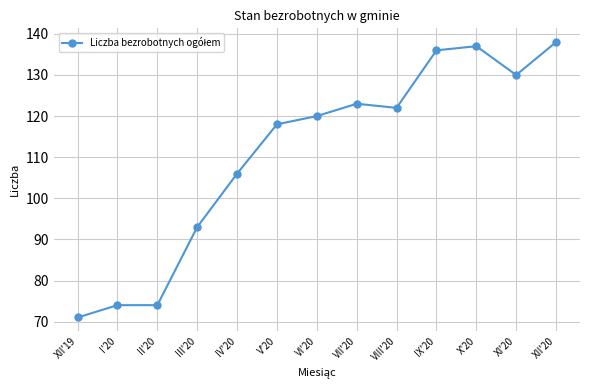

Reading left to right, extract all data points from this chart.

71	74	74	93	106	118	120	123	122	136	137	130	138